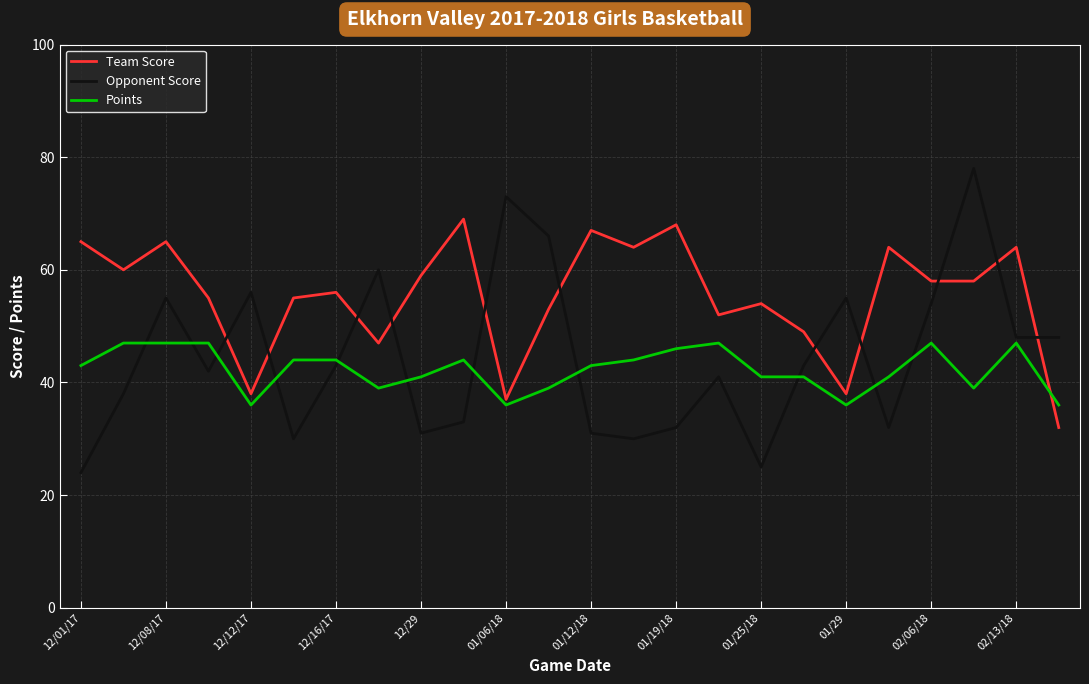

Which series has the largest total across all categories?

Team Score